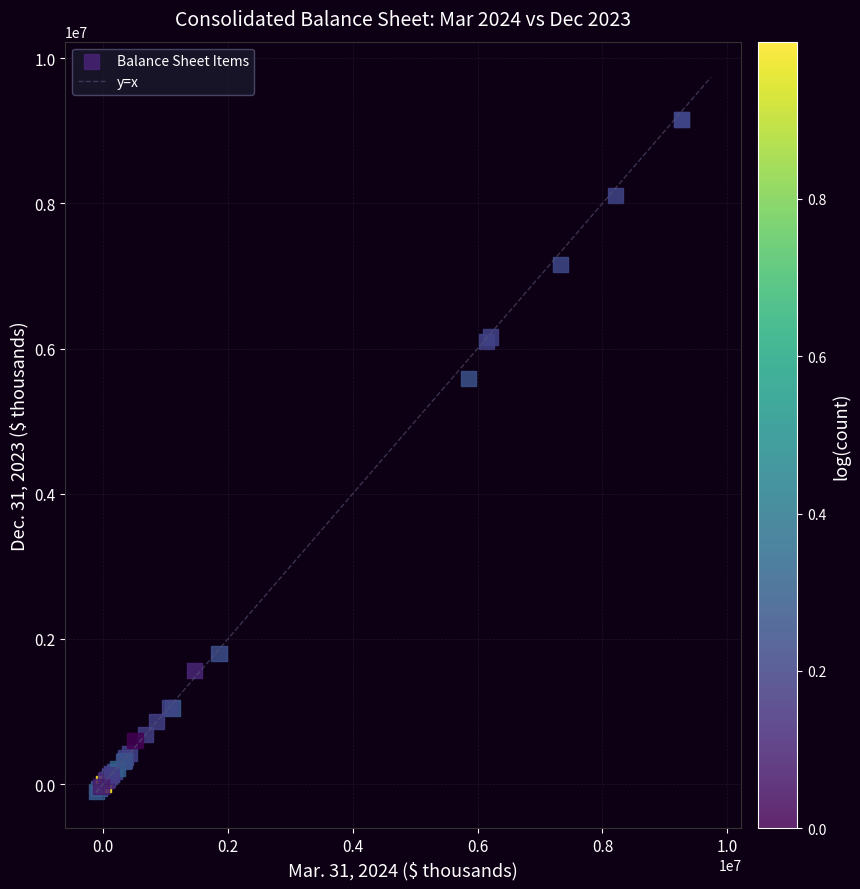

What Y value in the scatter plot is closest to 4527896?

5584648